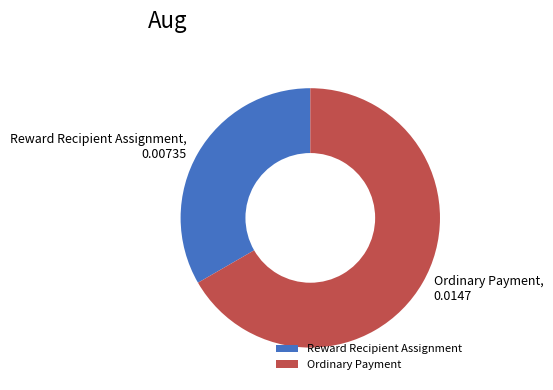

Count the number of slices in the pie.

2